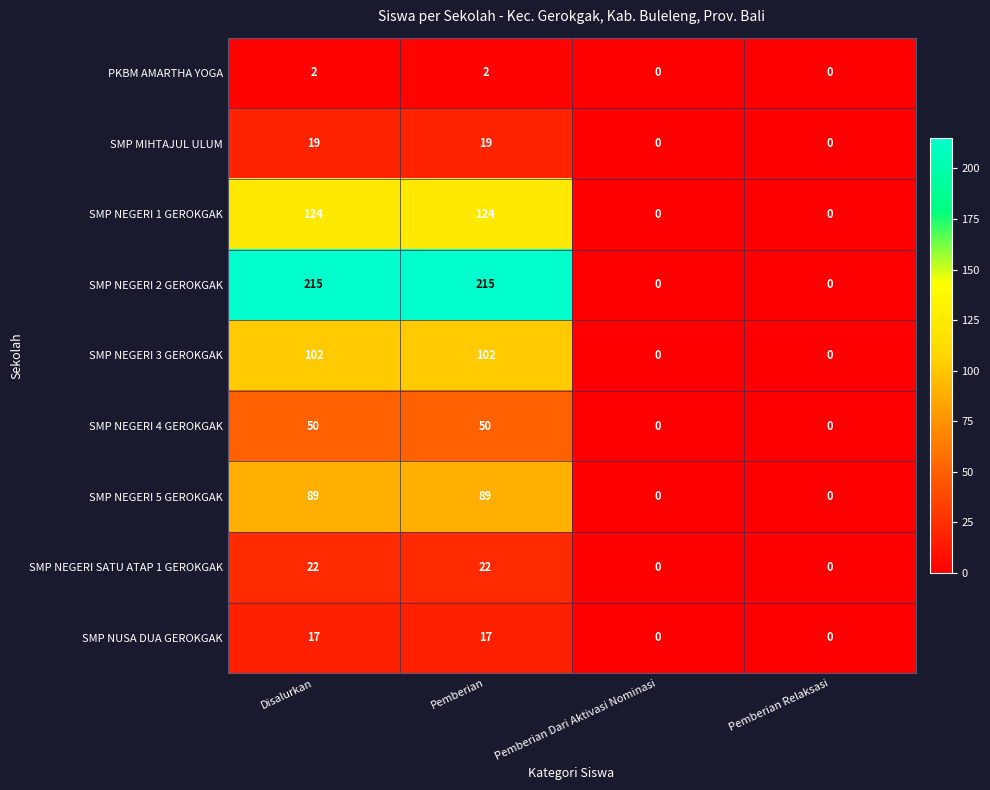

How many SMP NEGERI 5 GEROKGAK values are between 0 and 89?

4